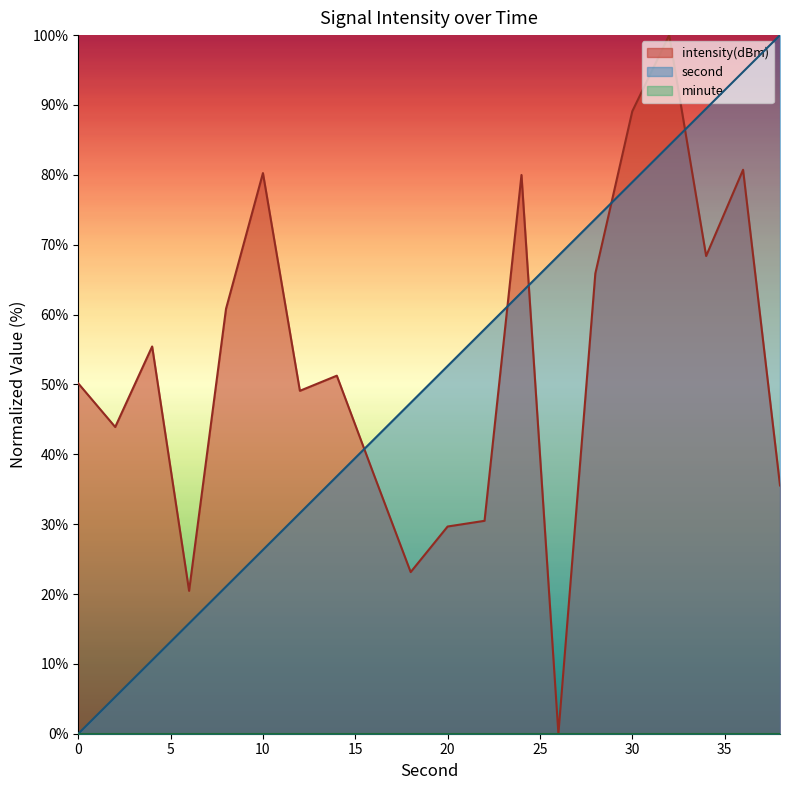

List the labels in order of second value, smallest first.

0, 2, 4, 6, 8, 10, 12, 14, 16, 18, 20, 22, 24, 26, 28, 30, 32, 34, 36, 38